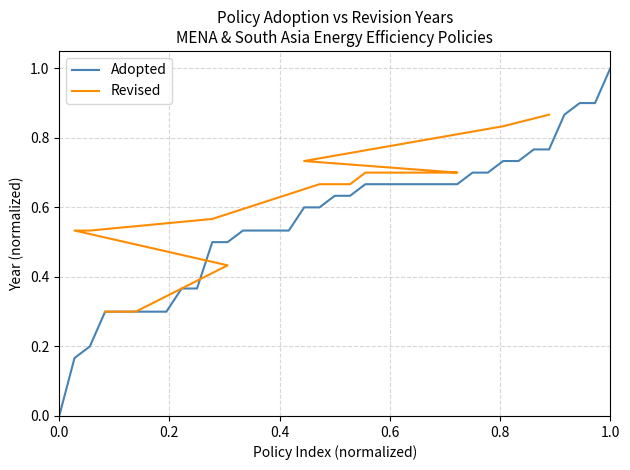

Reading left to right, extract all data points from this chart.

0.0	0.2	0.2	0.3	0.3	0.3	0.3	0.3	0.4	0.4	0.5	0.5	0.5	0.5	0.5	0.5	0.6	0.6	0.6	0.6	0.7	0.7	0.7	0.7	0.7	0.7	0.7	0.7	0.7	0.7	0.7	0.8	0.8	0.9	0.9	0.9	1.0